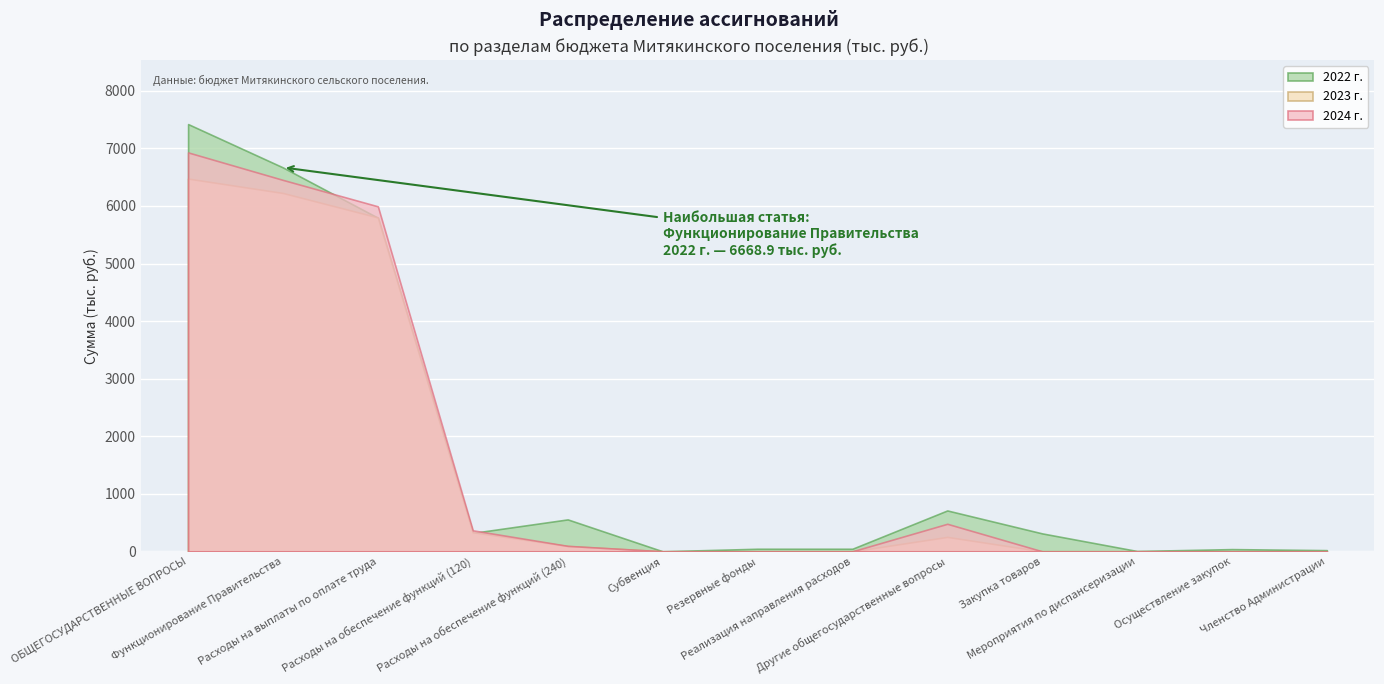

The 2022 г. series shows 78.6 at Резервные фонды. True or false?

False